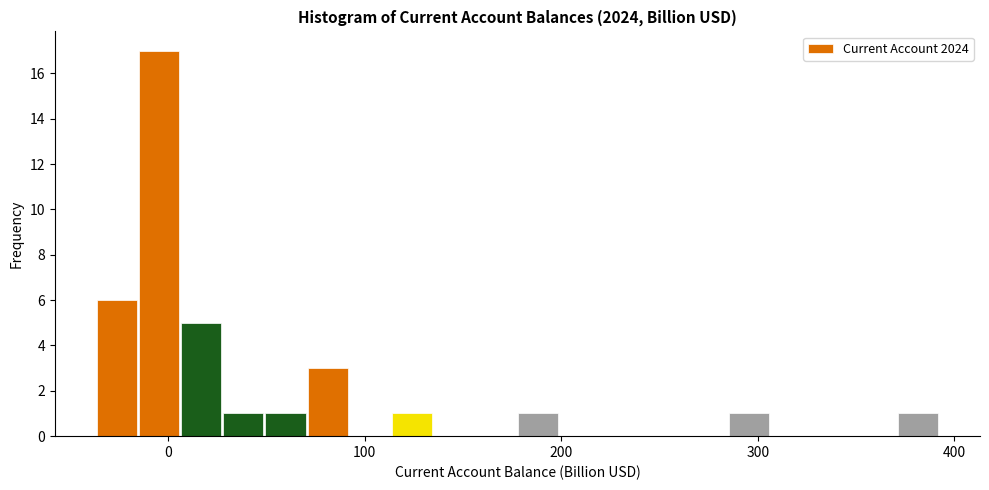

Read against the x-axis, roughly where is the centre of the tallest bar?

0